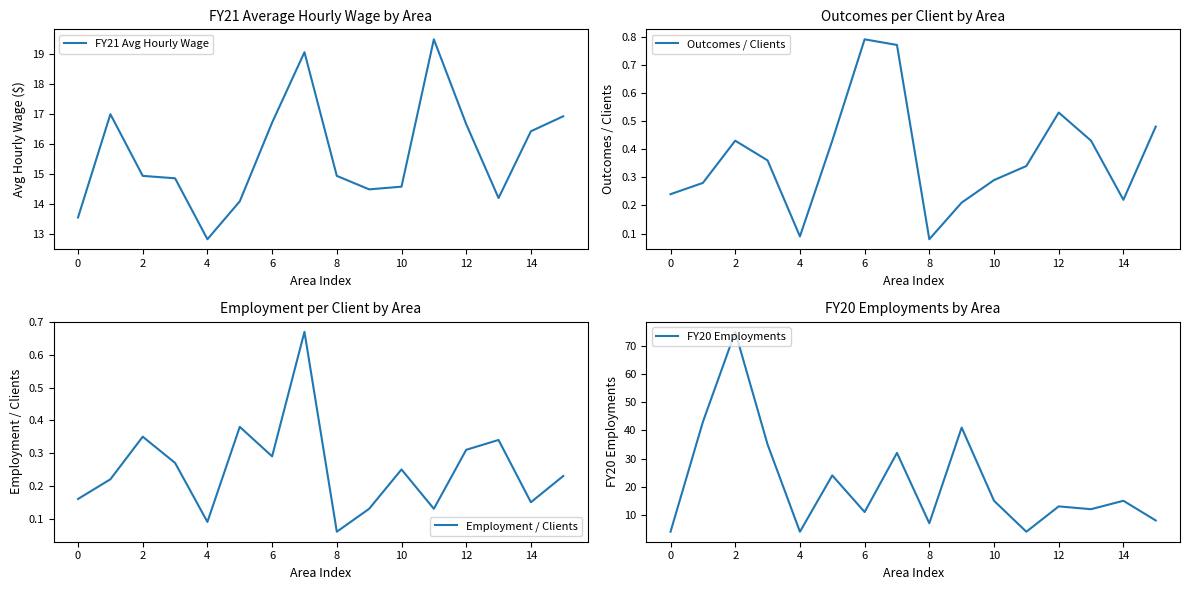

At which label is FY21 Avg Hourly Wage closest to 16?

14